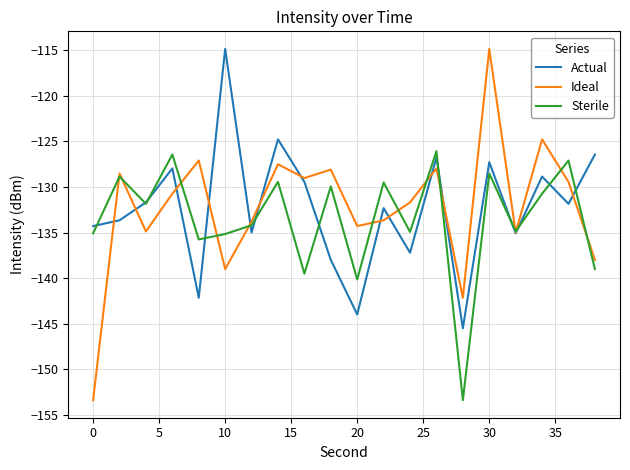

What is the average value of the Actual series?

-132.3